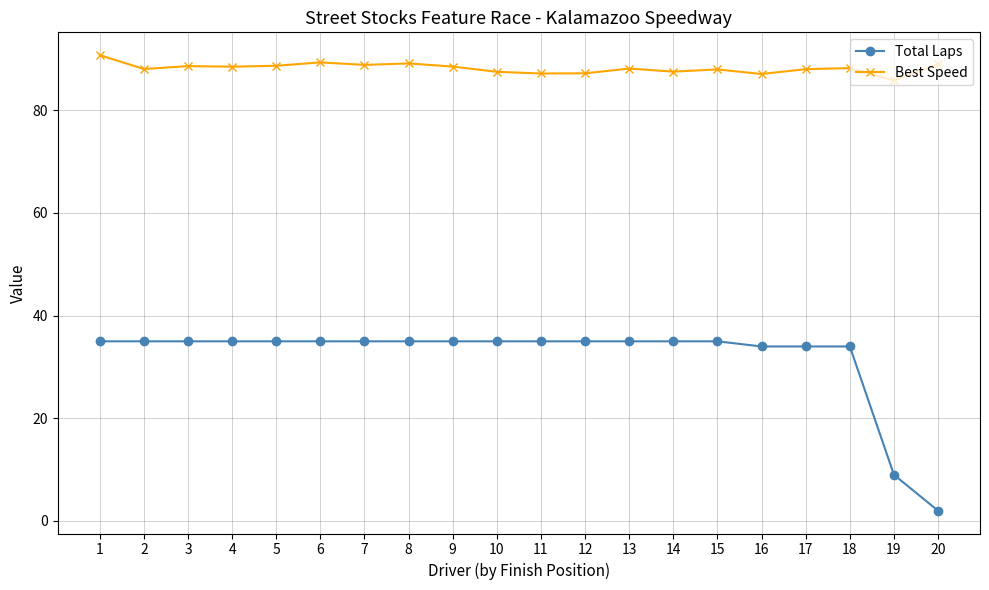

What is the difference between the maximum and minimum values in the Best Speed series?

4.9